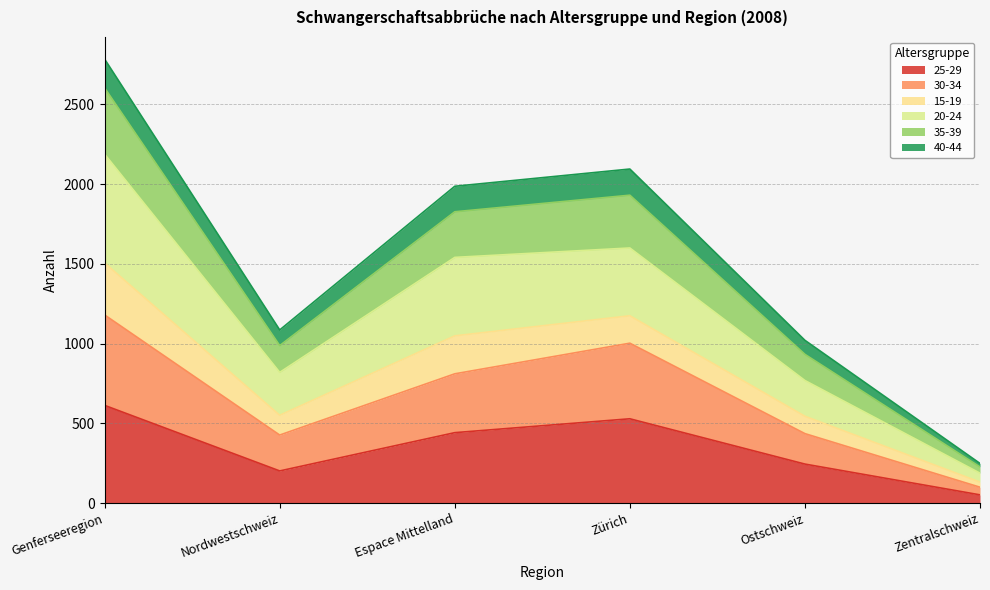

Between Nordwestschweiz and Genferseeregion, which is larger?

Genferseeregion